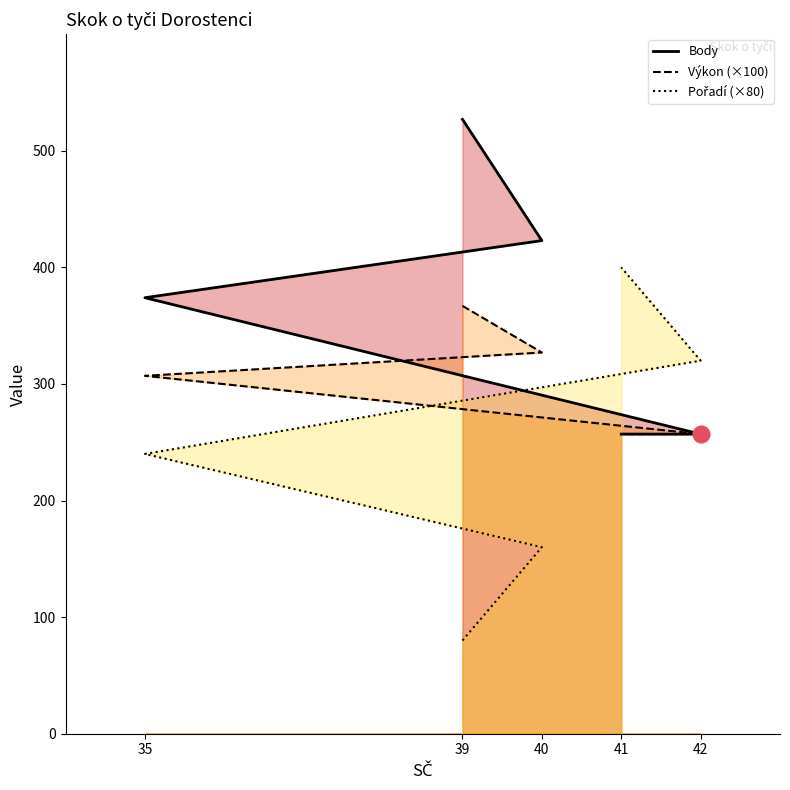

At how many categories does at least one series exceed 437?

1